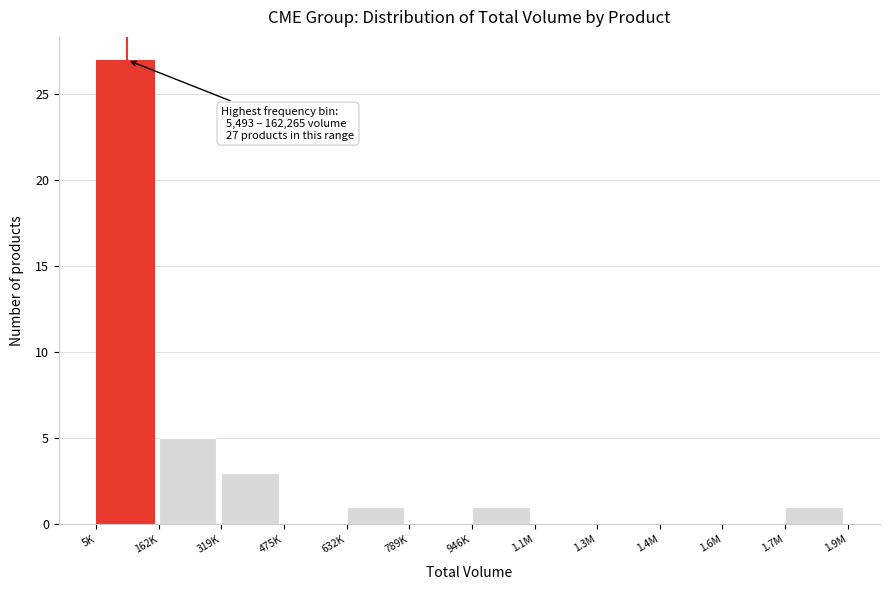

Reading left to right, what are all the values shown in this chart?

5K=27	162K=5	319K=3	475K=0	632K=1	789K=0	946K=1	1.1M=0	1.3M=0	1.4M=0	1.6M=0	1.7M=1